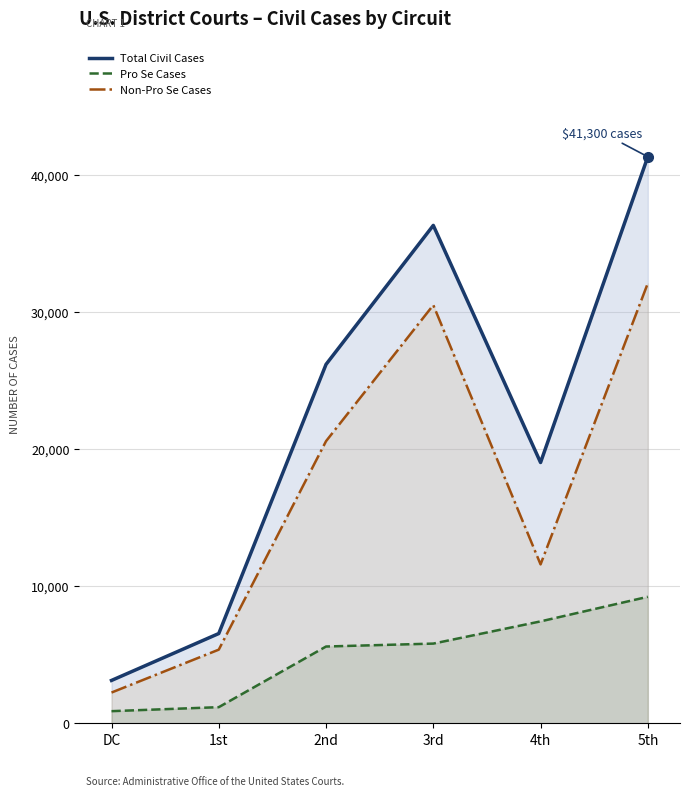

Does the chart display data point markers on the line(s)?

No